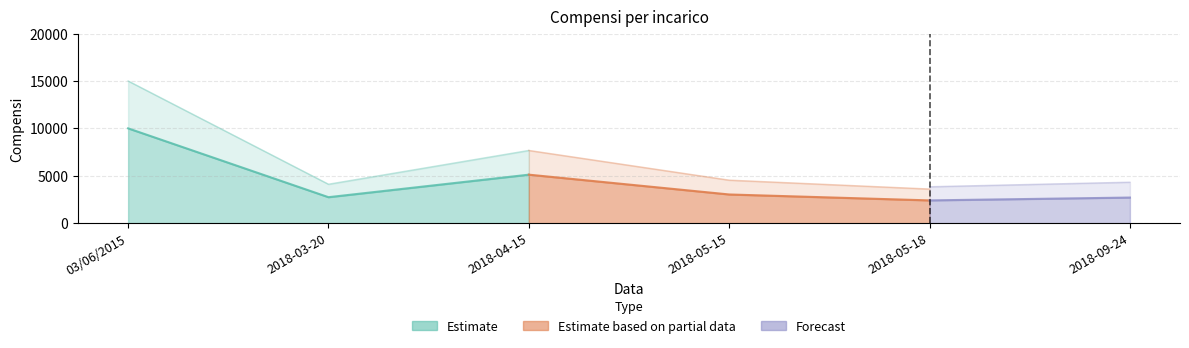

True or false: the data shows 2700.0 at 2018-09-24.

True